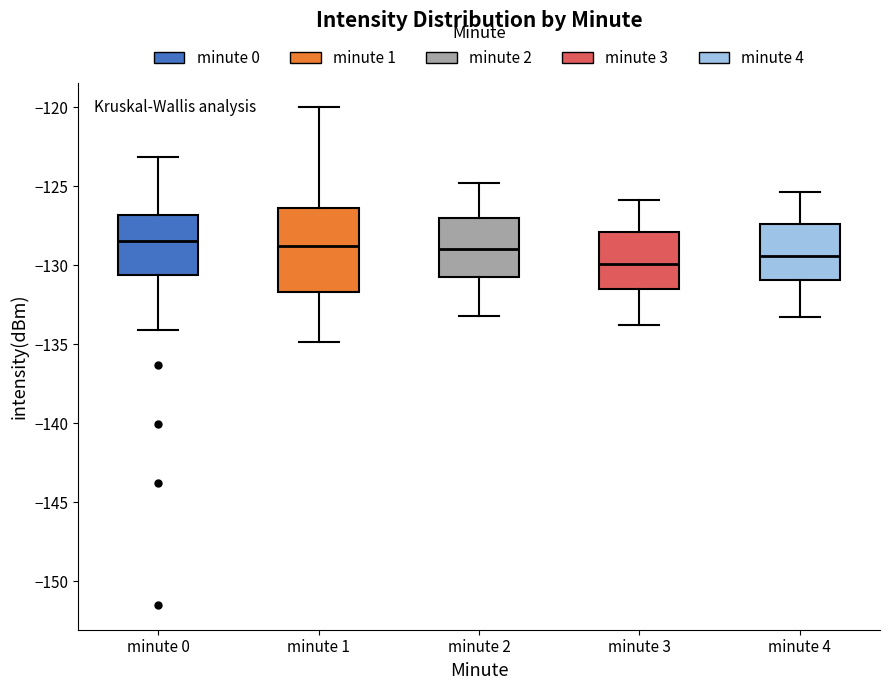

Reading left to right, transcribe this box plot: for each box, give where its median line is, the range the box spans, and where its two whiskers end, as read against the y-axis. The values are not printed on the chart, so give them approximately, as read against the axis.

minute 0: median -128.5, box -130.5 to -127.0, whiskers -134.0 to -123.0
minute 1: median -129.0, box -131.5 to -126.5, whiskers -135.0 to -120.0
minute 2: median -129.0, box -130.5 to -127.0, whiskers -133.0 to -125.0
minute 3: median -130.0, box -131.5 to -128.0, whiskers -134.0 to -126.0
minute 4: median -129.5, box -131.0 to -127.5, whiskers -133.5 to -125.5